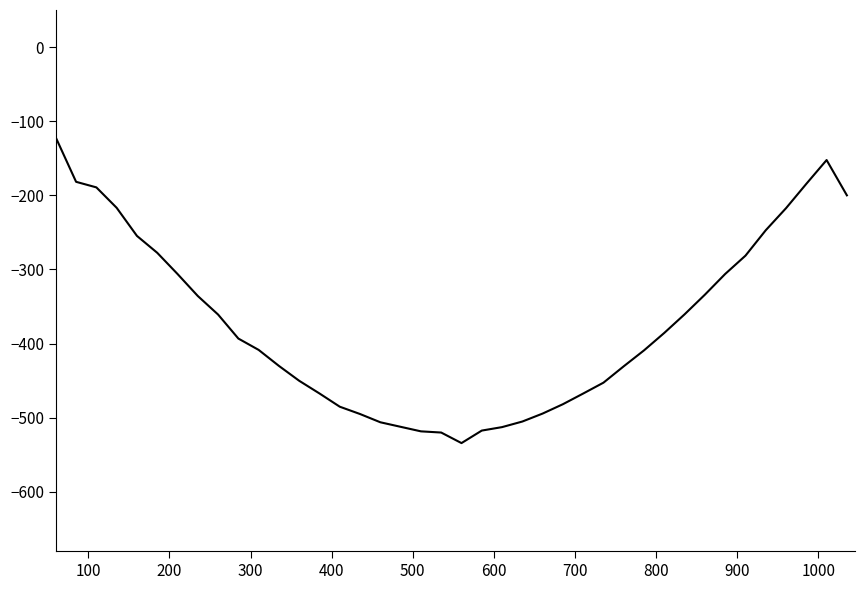

What is the difference between the maximum and minimum values?

412.1